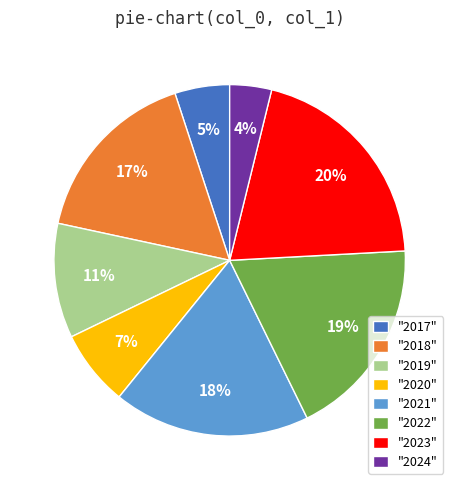

Between "2022" and "2023", which is larger?

"2023"